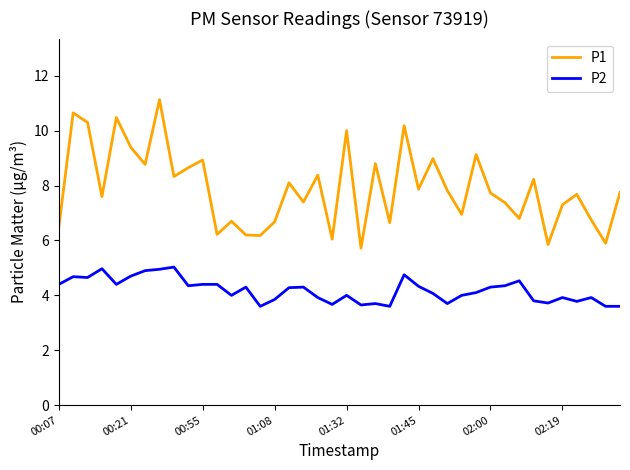

True or false: P1 and P2 intersect in this chart.

False